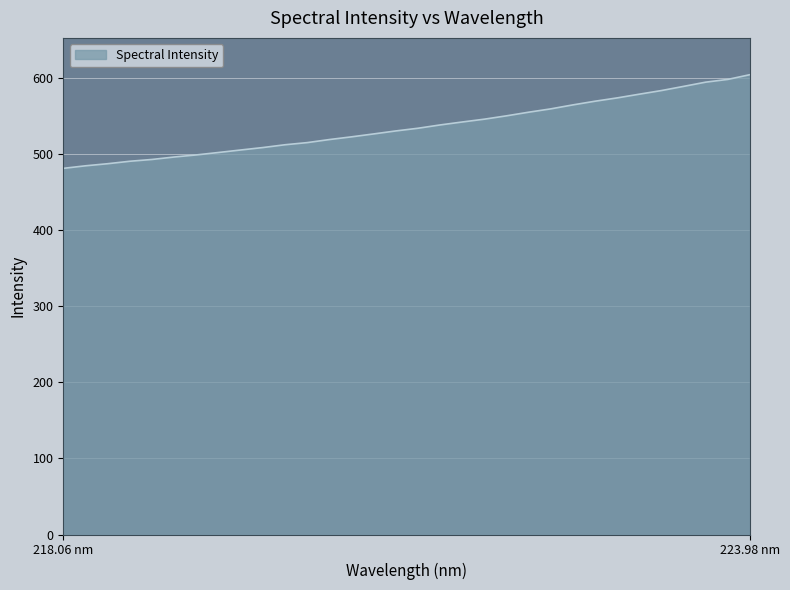

What is the minimum value shown in the chart?

481.4